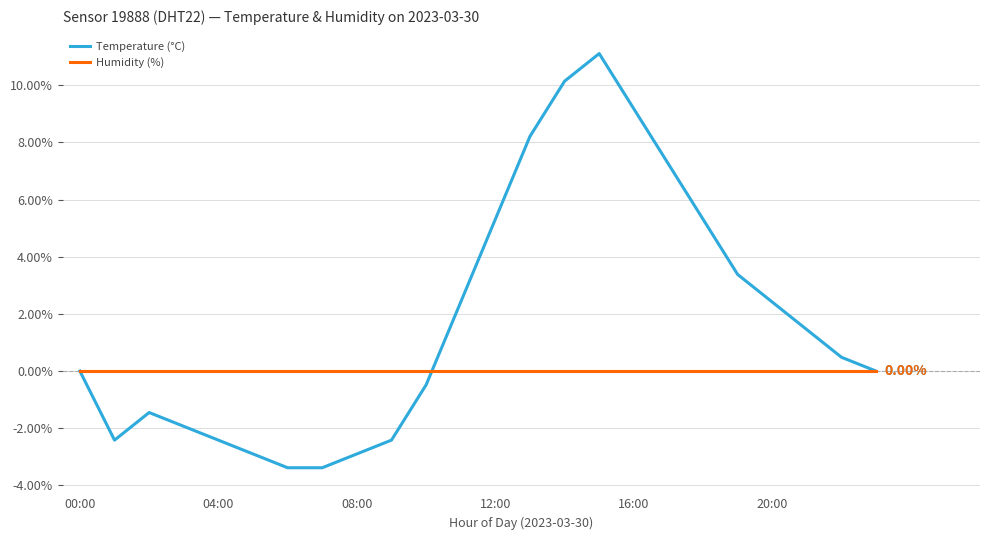

Which series has the largest range (max minus min)?

Temperature (°C)